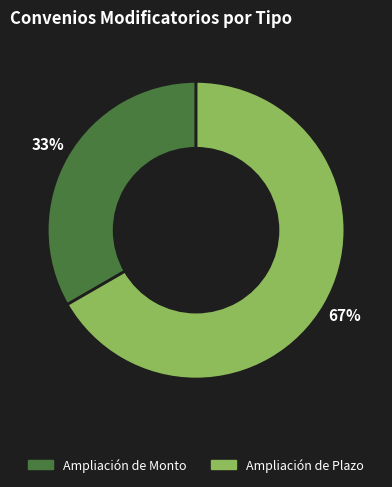

Combined, do Ampliación de Monto and Ampliación de Plazo account for over 50%?

Yes